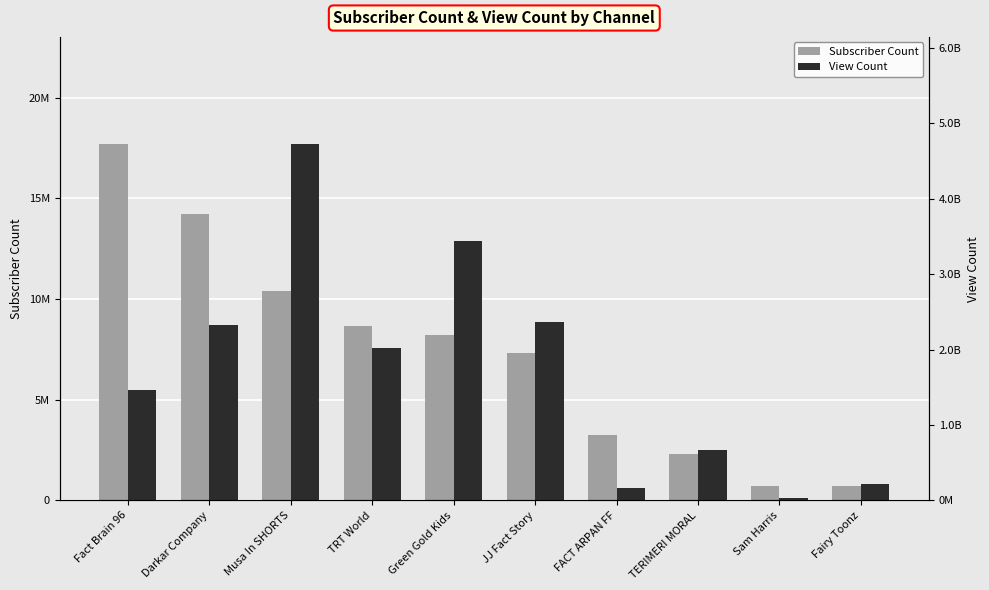

Reading right to left, list all the values displayed in this chart.

Subscriber Count: 734000	736000	2320000	3230000	7300000	8200000	8680000	10400000	14200000	17700000
View Count: 220964695	33136118	669057781	157651789	2362533333	3441506402	2018249853	4729750358	2323669909	1464211995